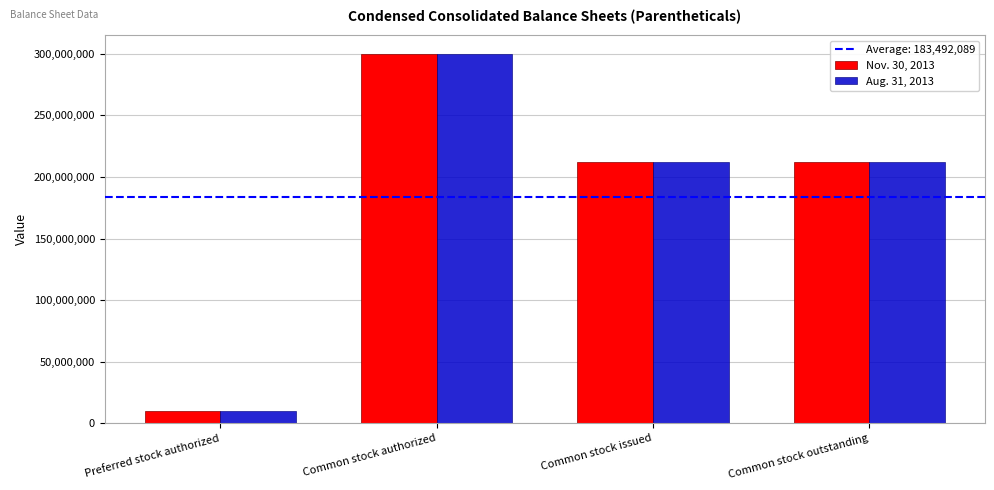

What is the label of the 1st bar from the left?

Preferred stock authorized